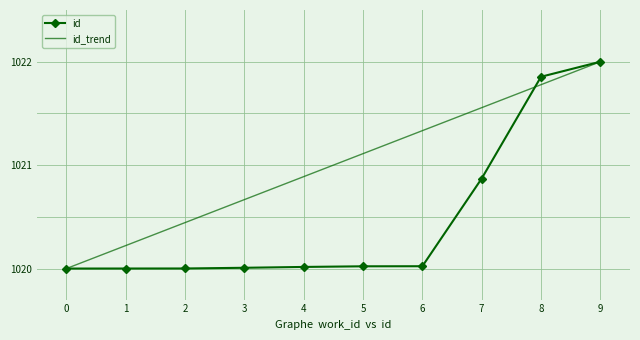

What is the spread (max minus min) of values at 5?

1.1